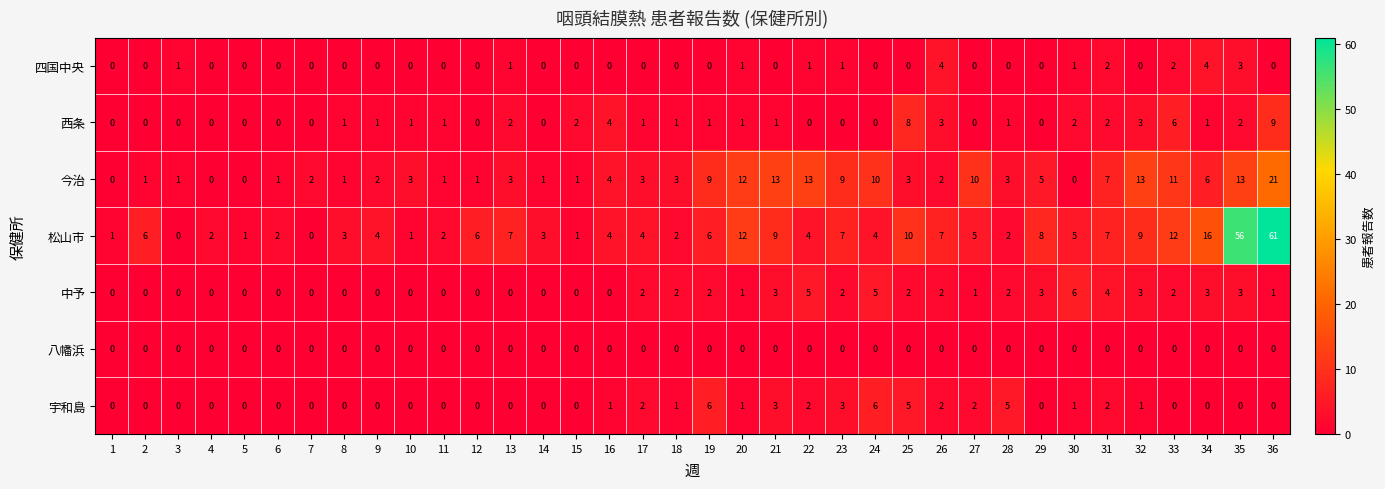

Which series has the widest spread of values?

松山市